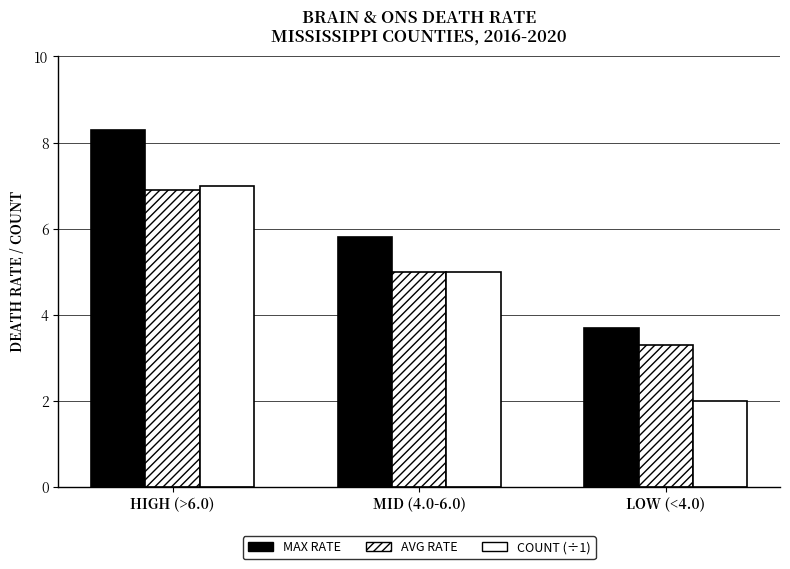

What is the difference between the maximum and minimum values in the AVG RATE series?

3.6